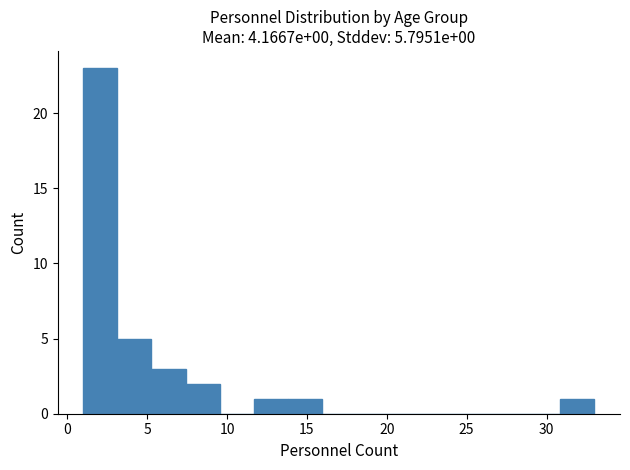

Over which range of the x-axis is the bar tallest?

1.0 to 3.0